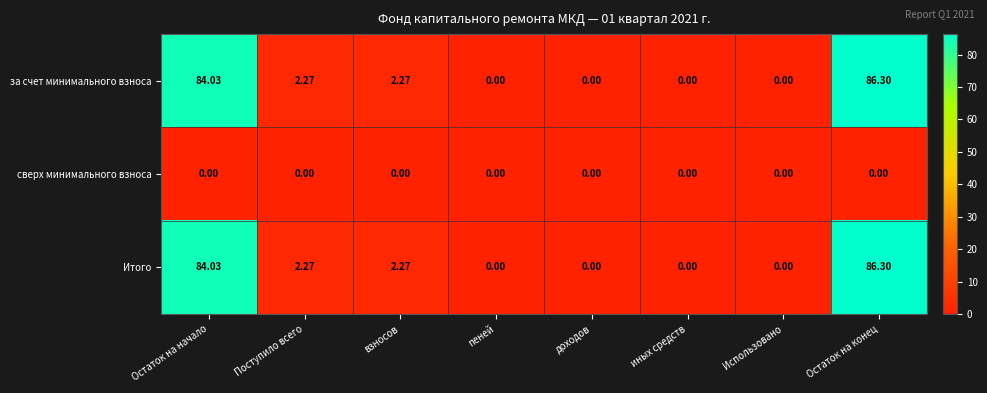

At which category is the sum across all series the highest?

Остаток на конец